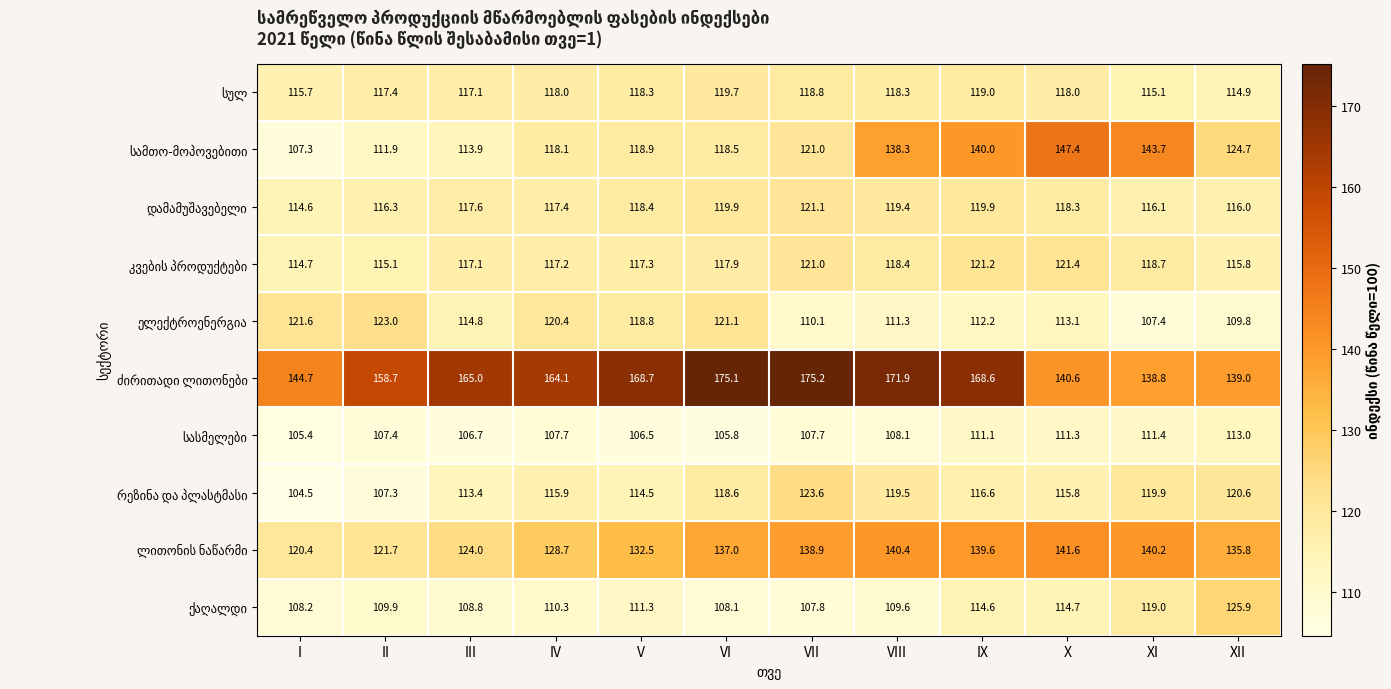

What is the smallest value displayed?

104.5